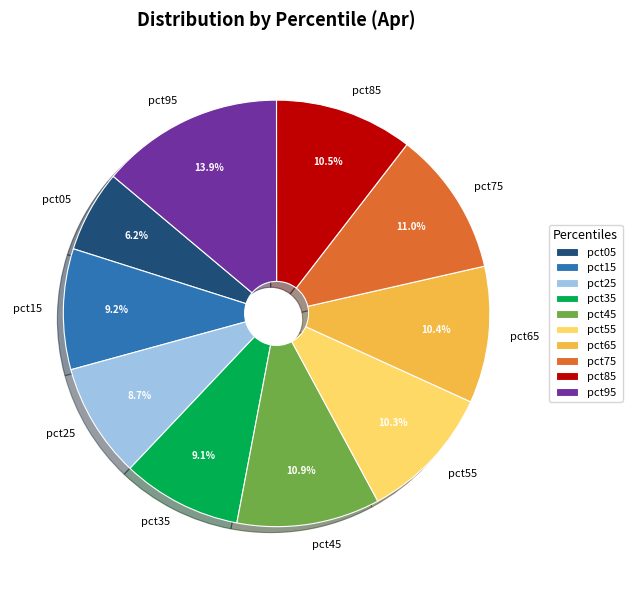

Is there a majority slice in this chart?

No